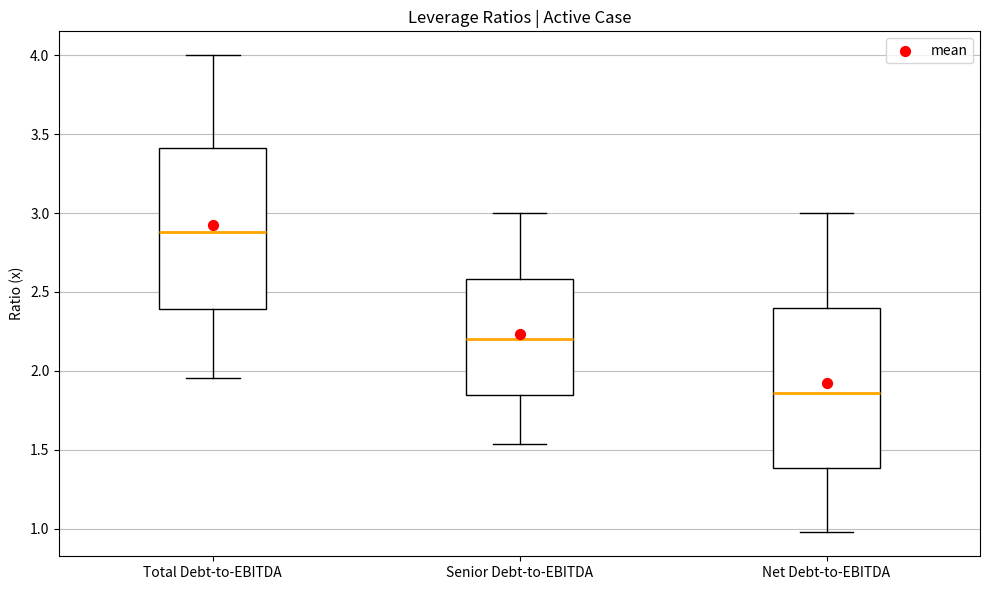

Where is the lower edge of the box for Net Debt-to-EBITDA on the y-axis? The values are not printed on the chart, so give them approximately, as read against the axis.

1.40